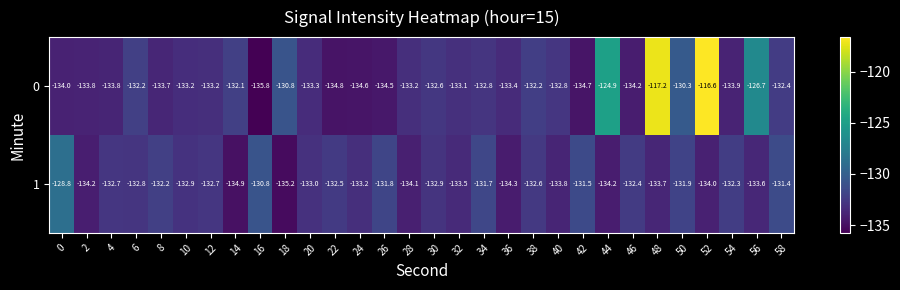

Where does the 0 series first go above -133?

6